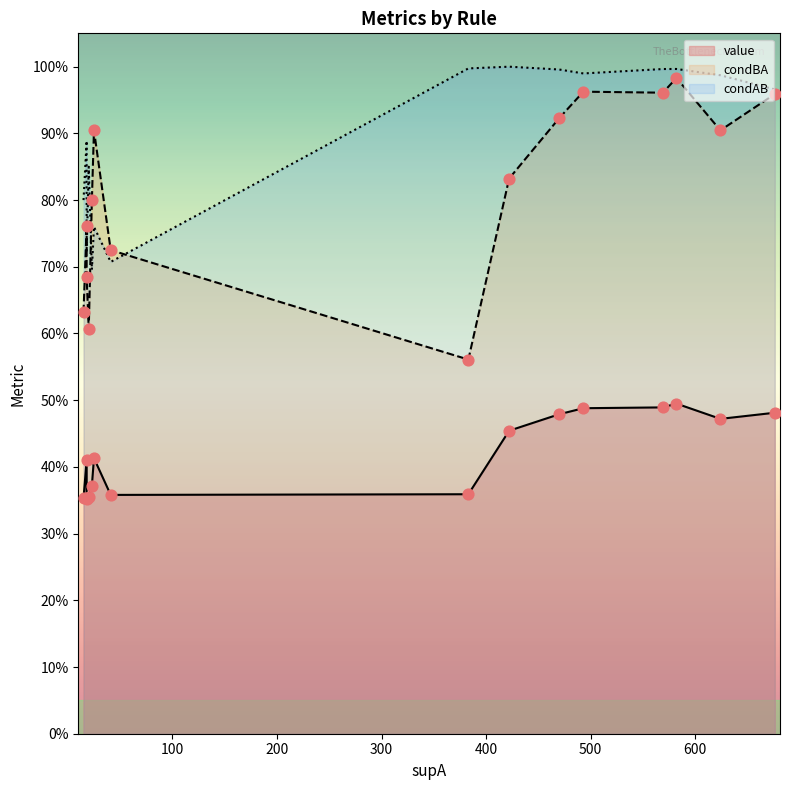

Which series has the widest spread of Y values?

condBA